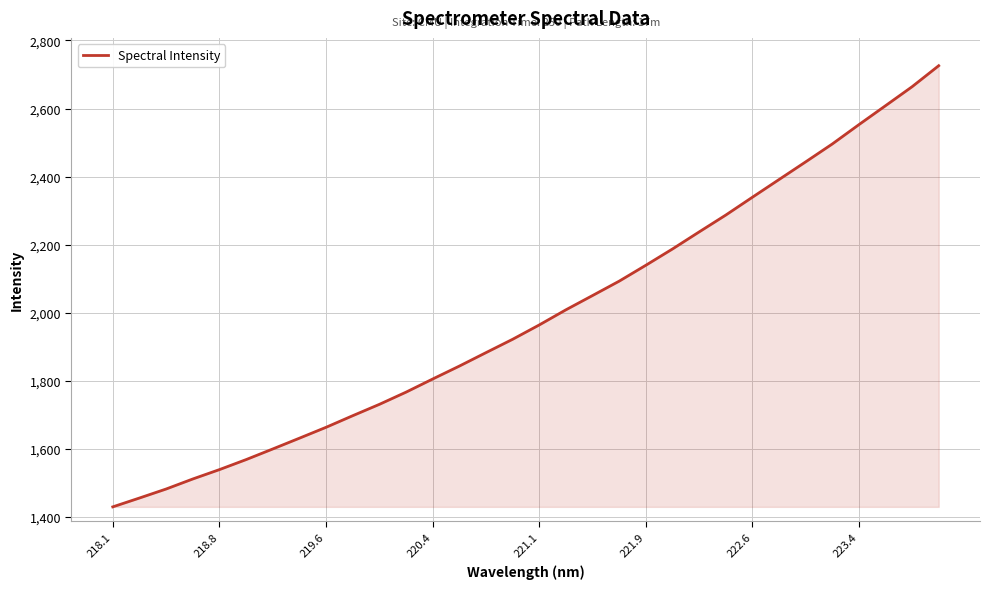

What is the difference between the maximum and minimum values?

1296.5